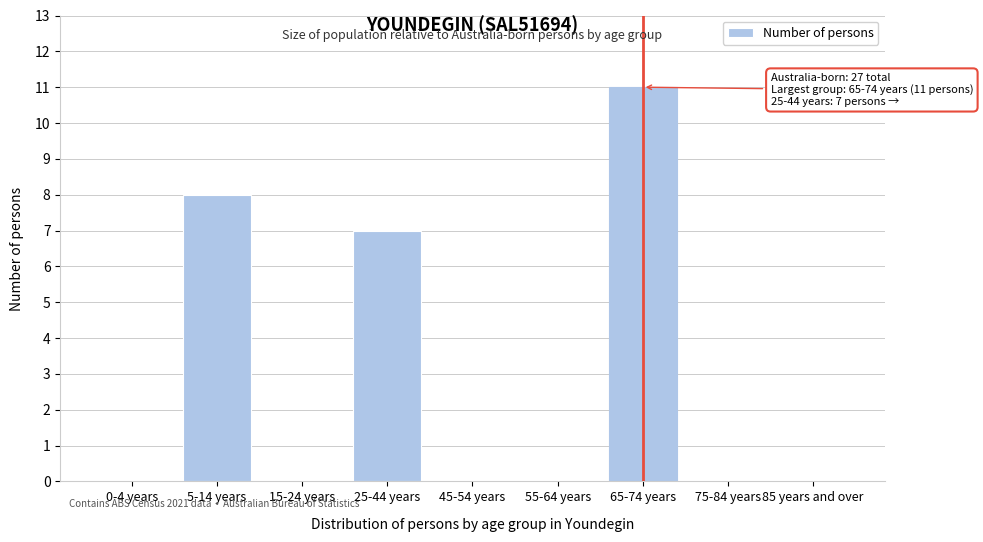

Reading left to right, list all the values displayed in this chart.

0-4 years=0	5-14 years=8	15-24 years=0	25-44 years=7	45-54 years=0	55-64 years=0	65-74 years=11	75-84 years=0	85 years and over=0